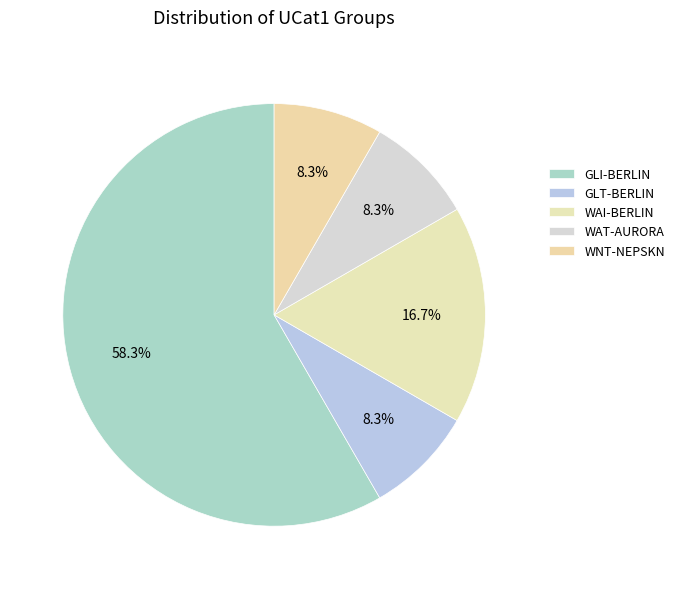

Is it true that GLT-BERLIN is 18% of the pie?

False